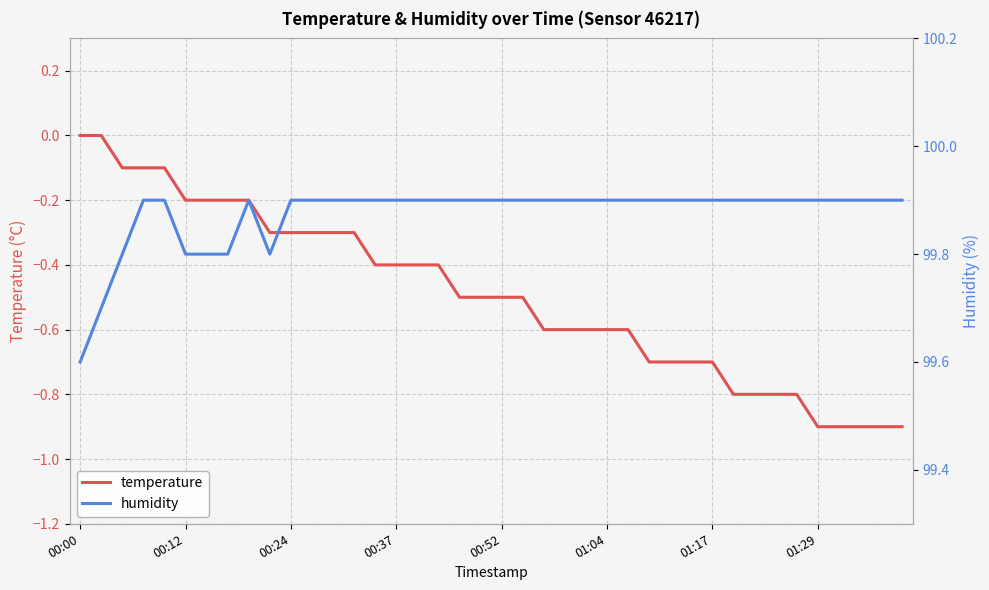

What is the lowest value of the temperature series?

-0.9